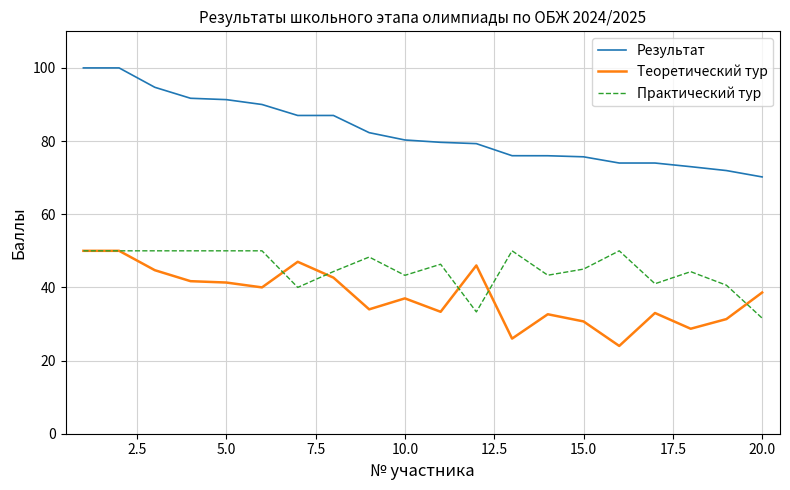

Which series has the widest spread of values?

Результат